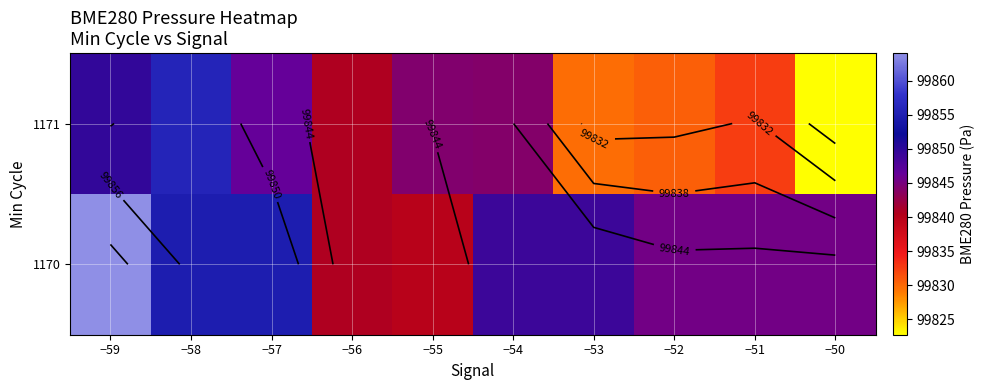

Which category has the lowest value across all series?

−50